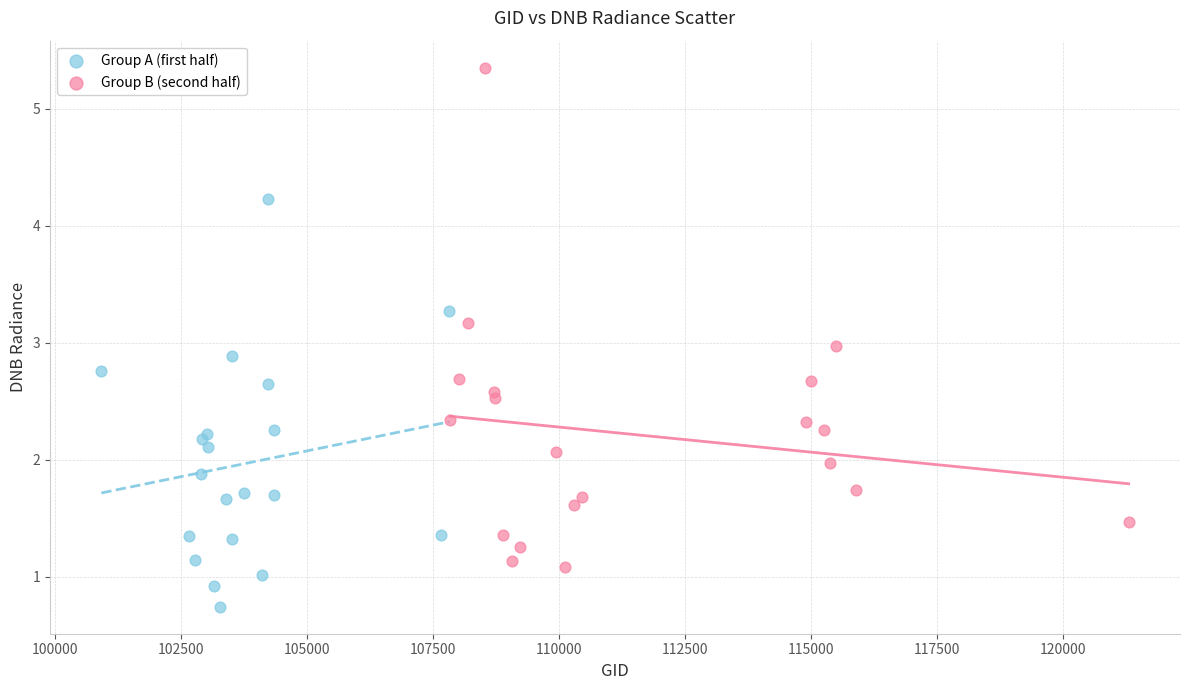

Which series reaches the minimum Y coordinate?

Group A (first half)